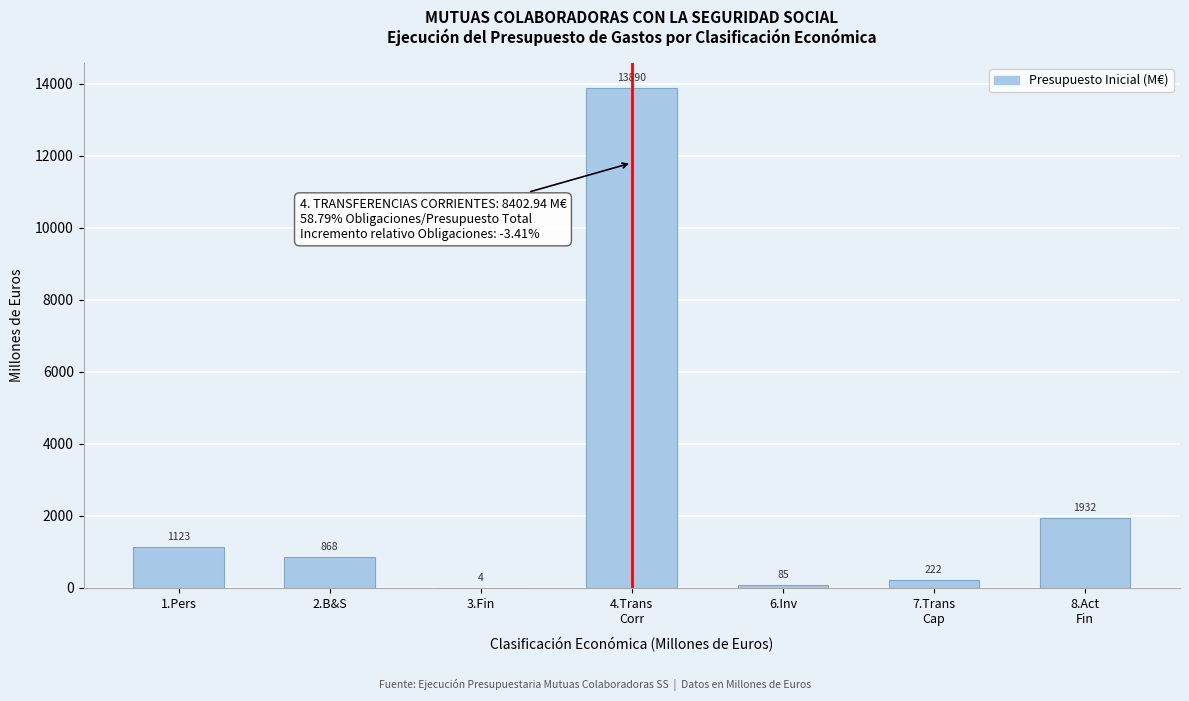

The value at 1.Pers is 368.0. True or false?

False